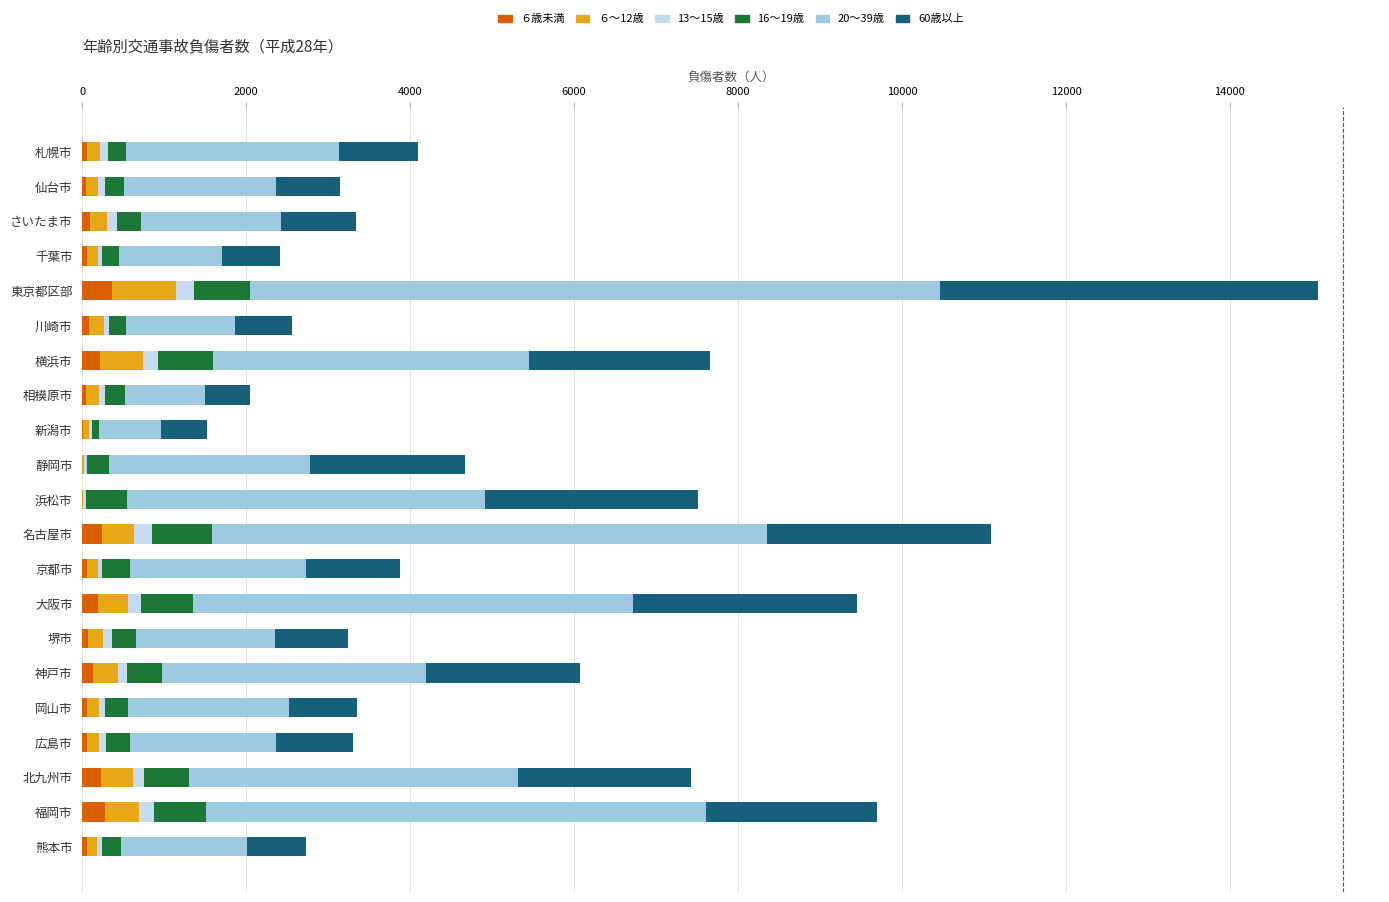

At which category is the sum across all series the highest?

東京都区部